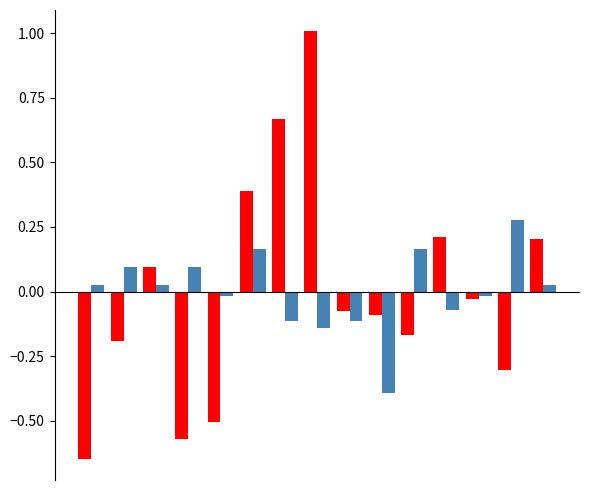

What is the maximum value shown in the chart?

1.0